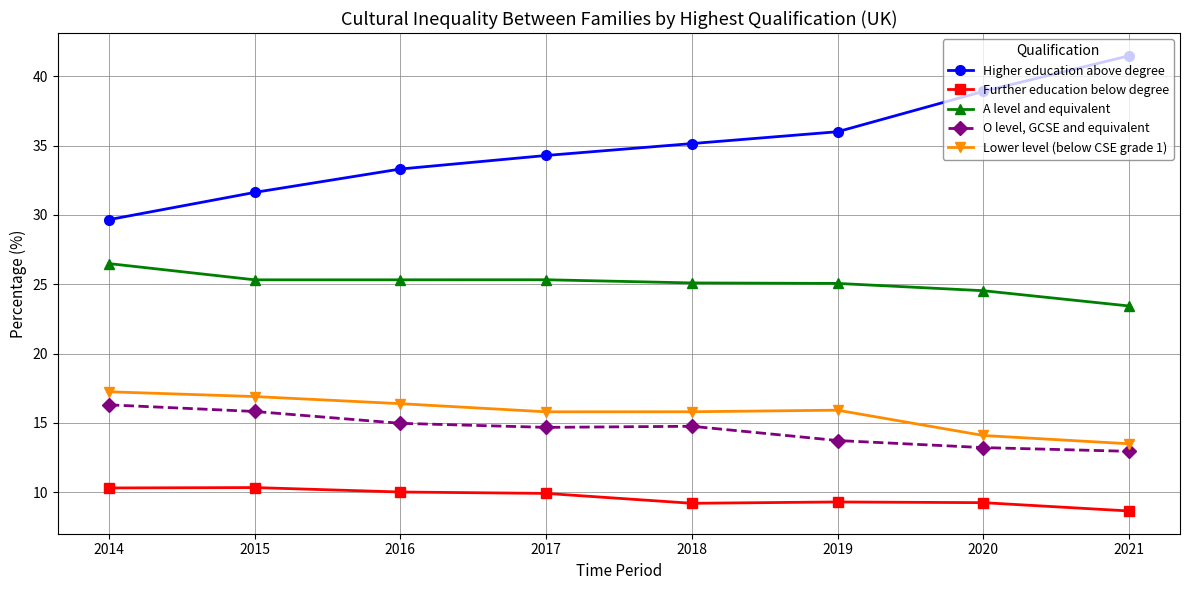

What is the highest value of the A level and equivalent series?

26.5